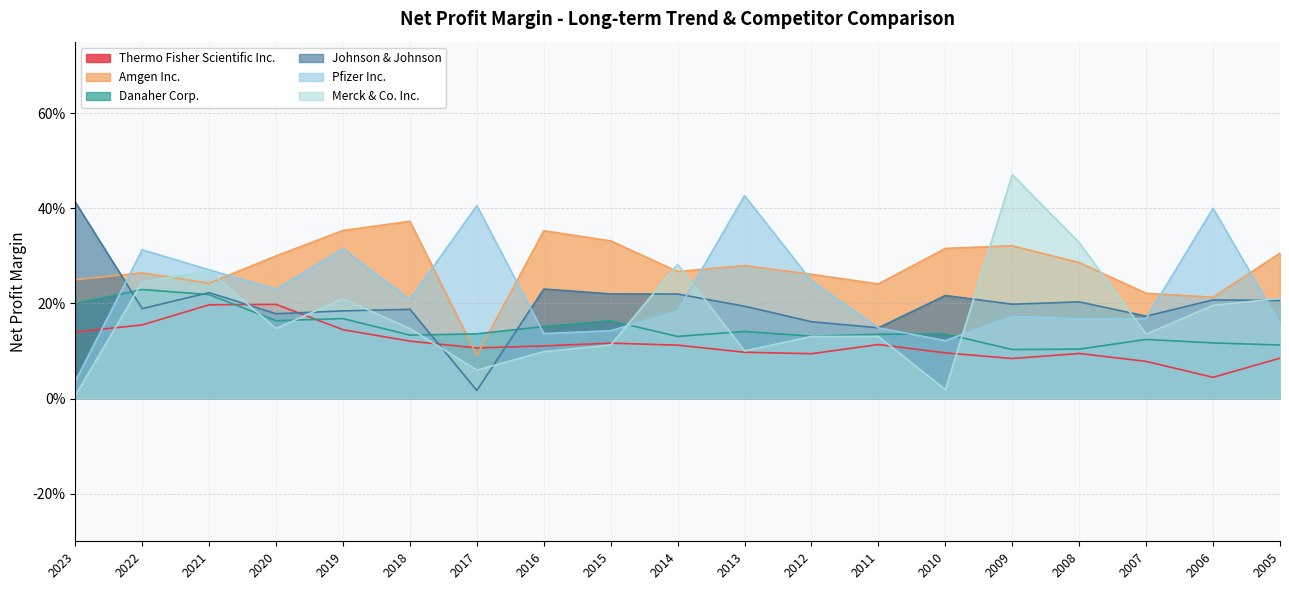

What is the value of the Thermo Fisher Scientific Inc. point at the 13th from the left?

0.1